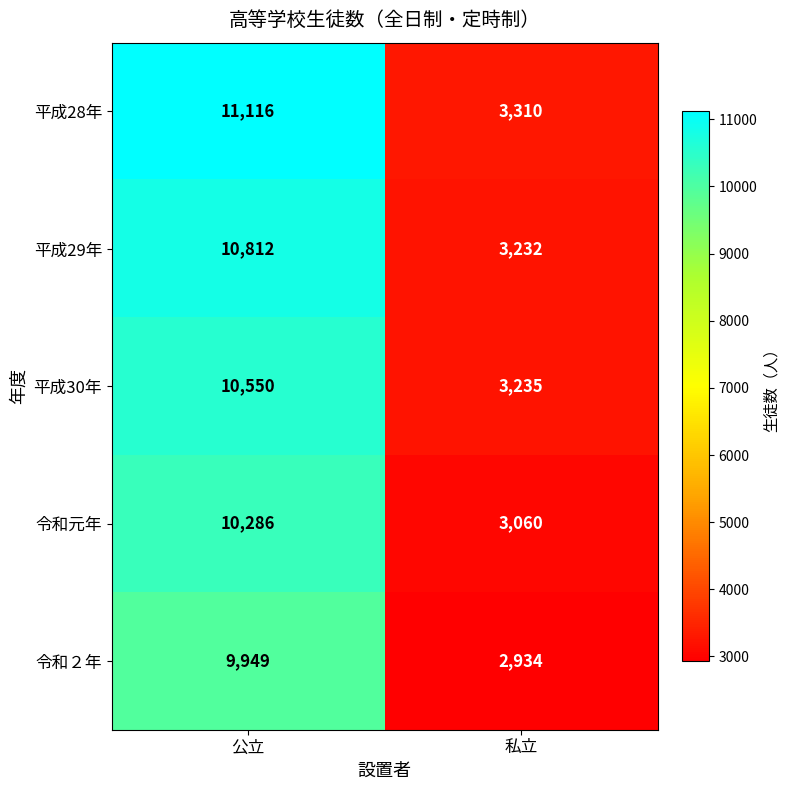

At which label does 平成29年 reach its peak?

公立